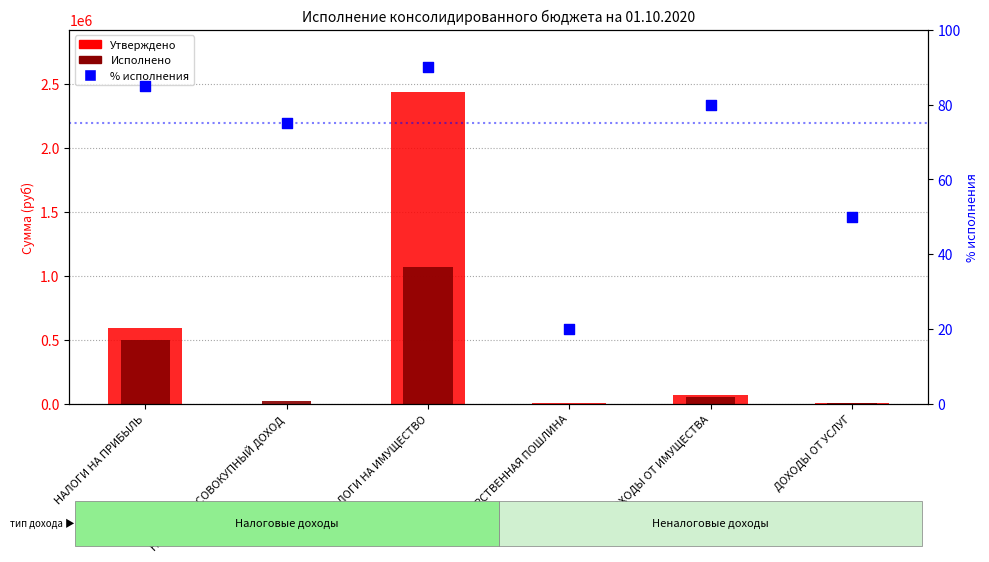

At which category is the sum across all series the highest?

НАЛОГИ НА ИМУЩЕСТВО